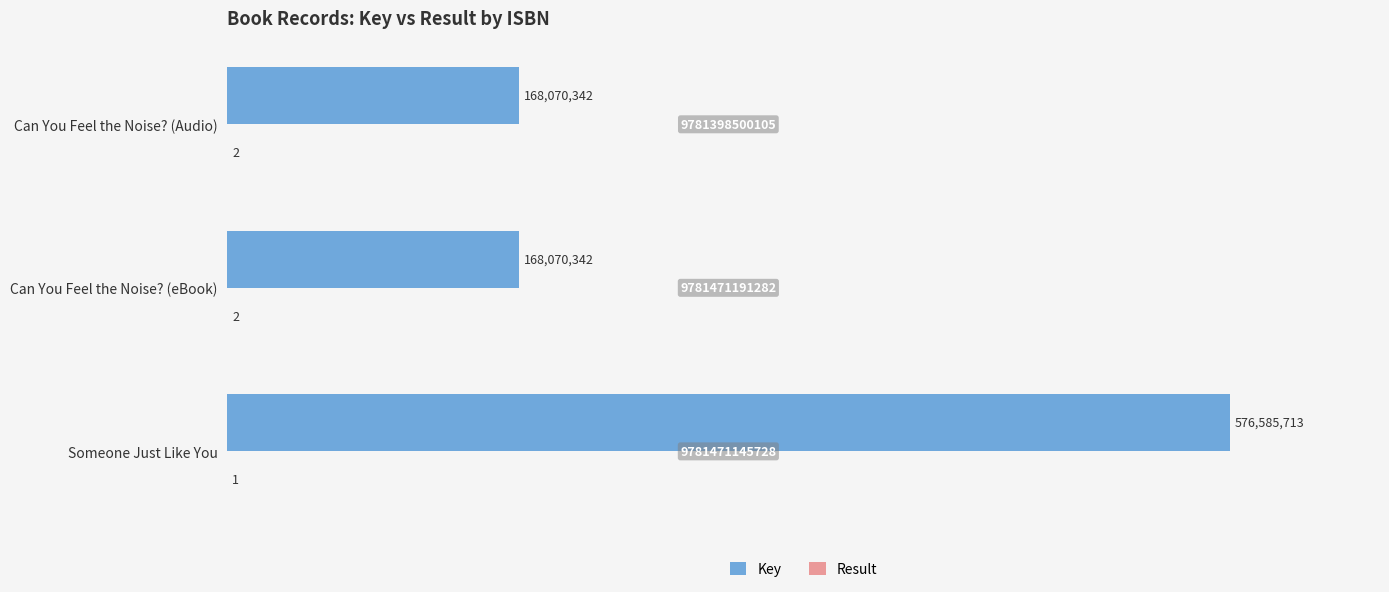

How many data points in Result are less than 2?

1